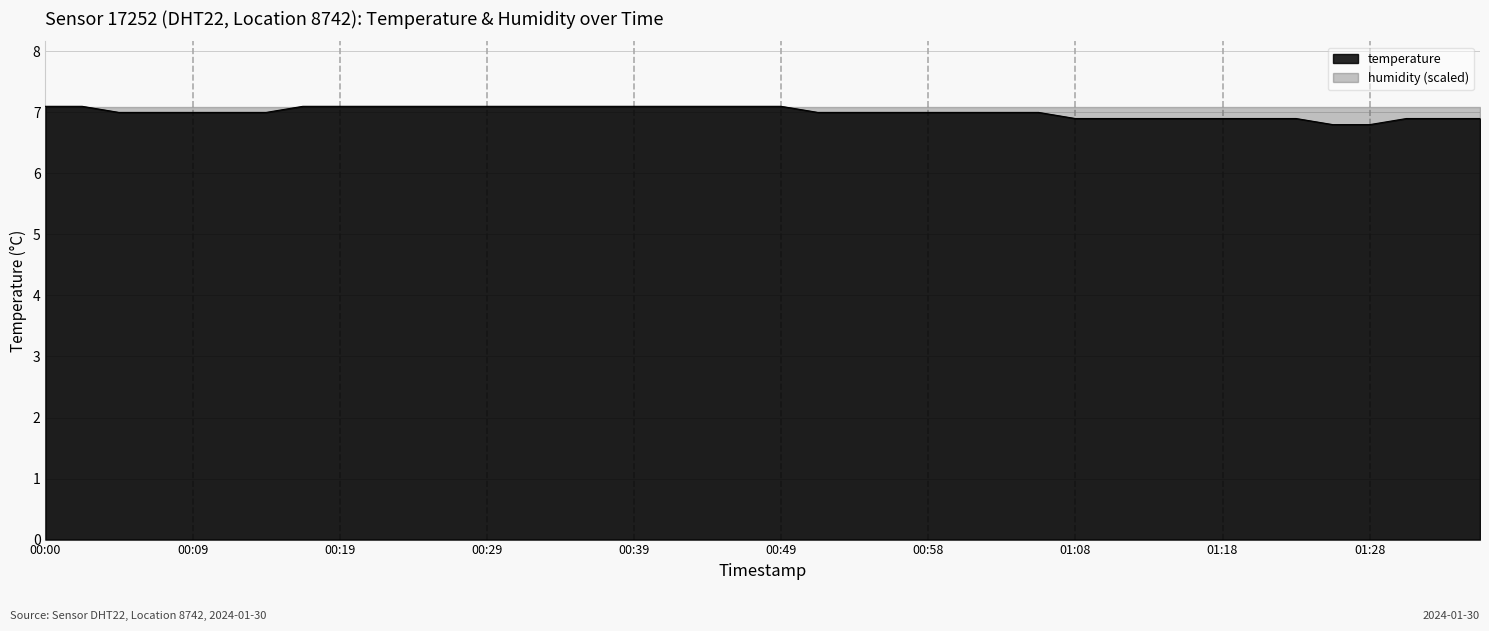

What is the average value?

7.0